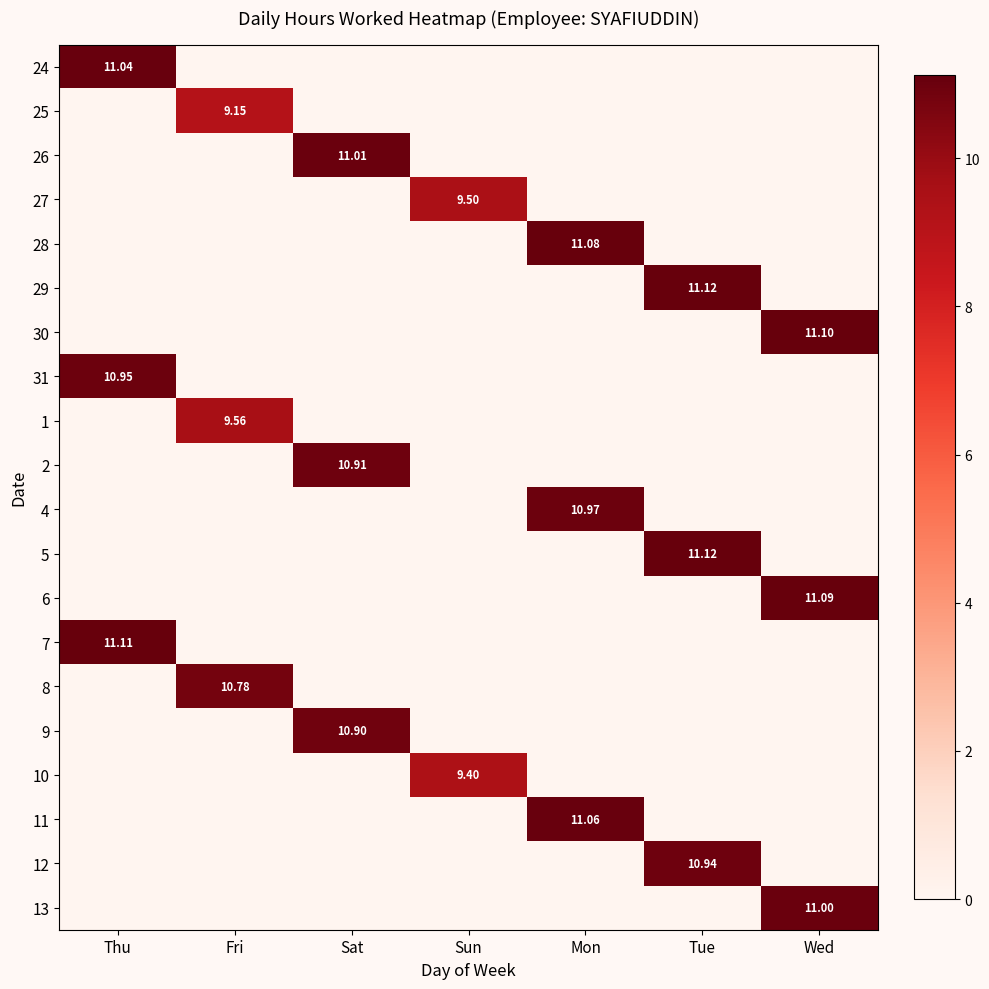

Rank the categories by 25 value from highest to lowest.

Fri, Thu, Sat, Sun, Mon, Tue, Wed